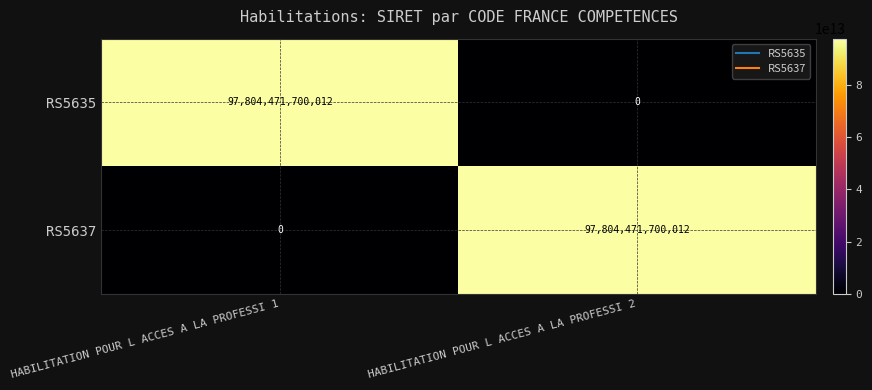

What is the difference between the RS5637 values at HABILITATION POUR L ACCES A LA PROFESSI 1 and HABILITATION POUR L ACCES A LA PROFESSI 2?

97804471700012